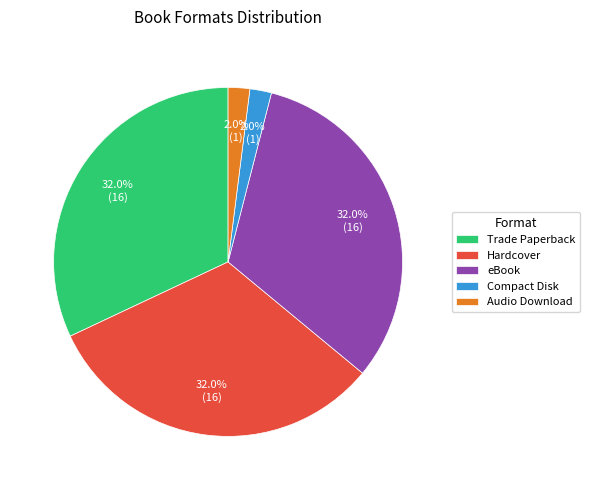

Approximately how many times larger is the value at Compact Disk compared to Hardcover?

0.1